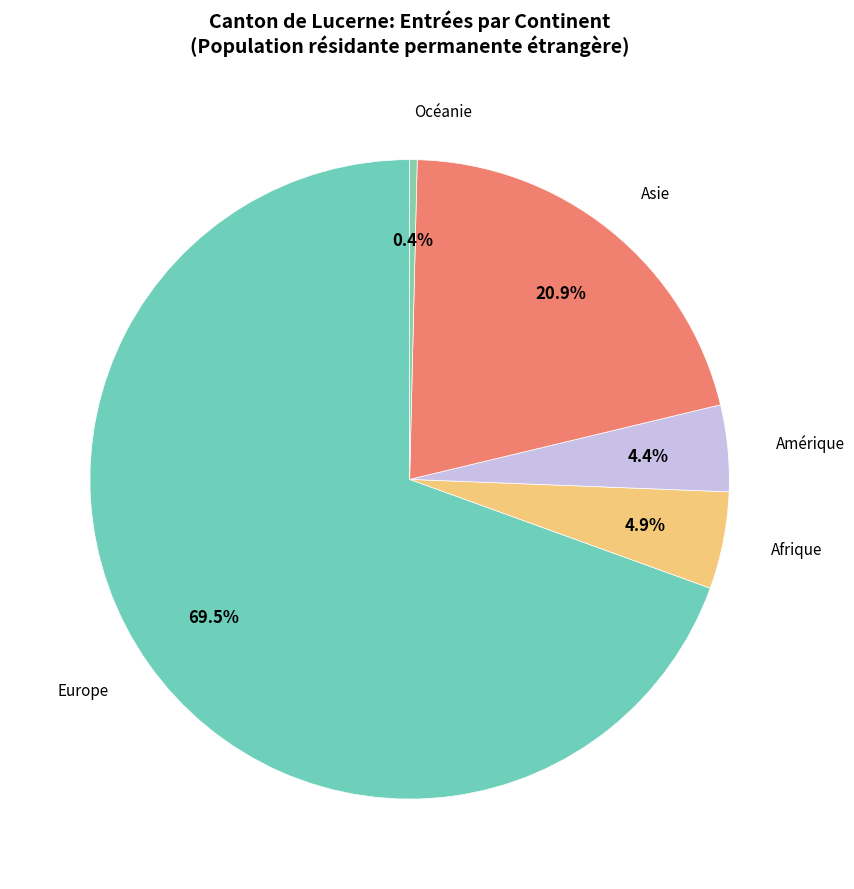

Does Asie represent more than half of the total?

No